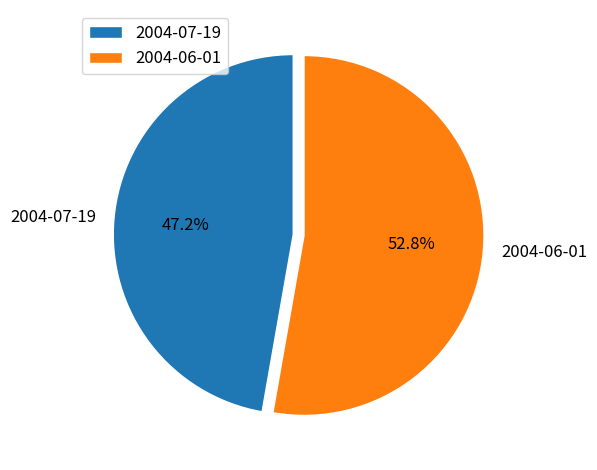

Is it true that 2004-06-01 is 48% of the pie?

False